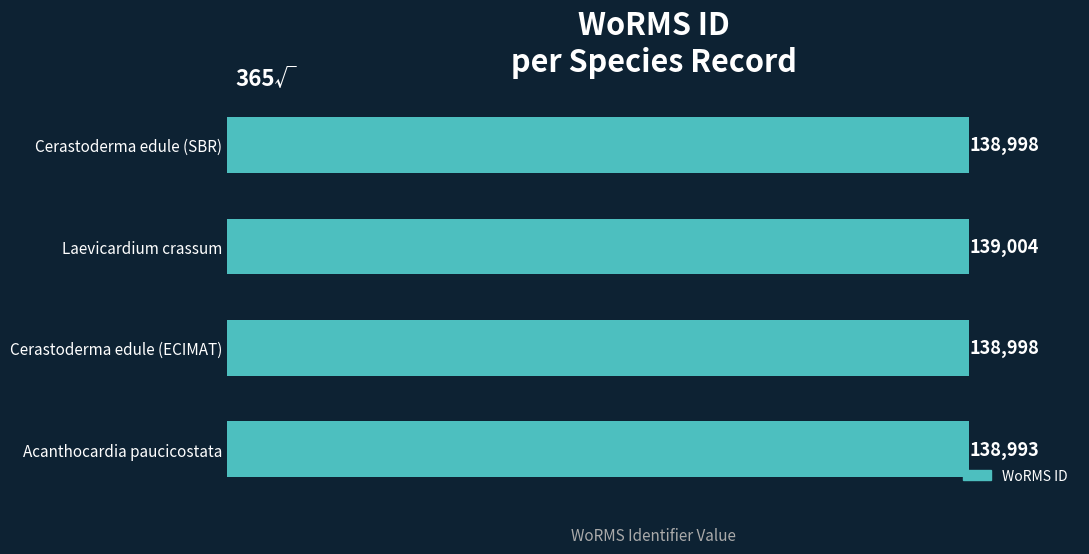

What is the average value?

138998